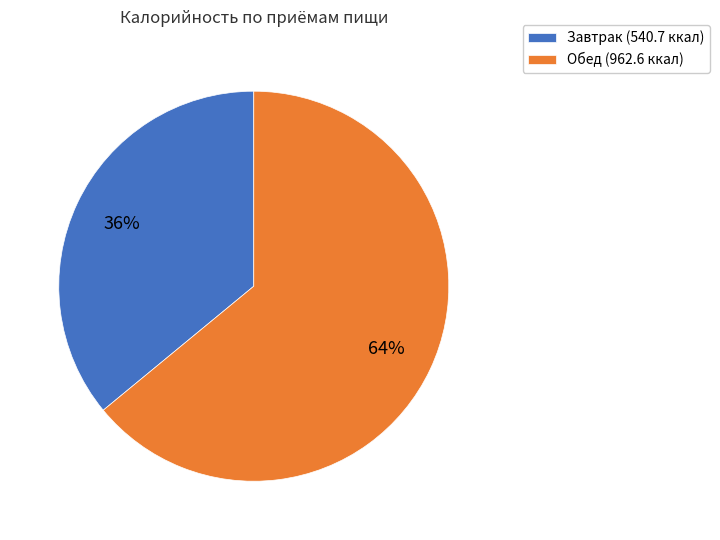

Which slice is the largest?

Обед